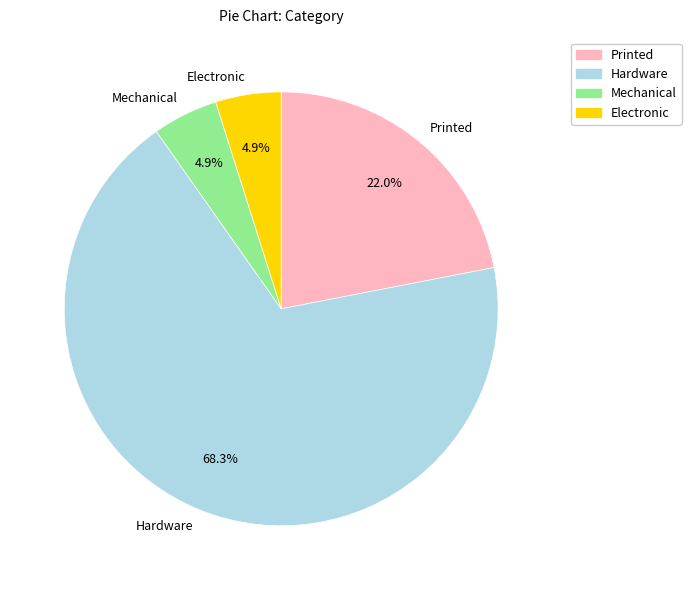

What percentage is the Hardware slice, to the nearest percent?

68%